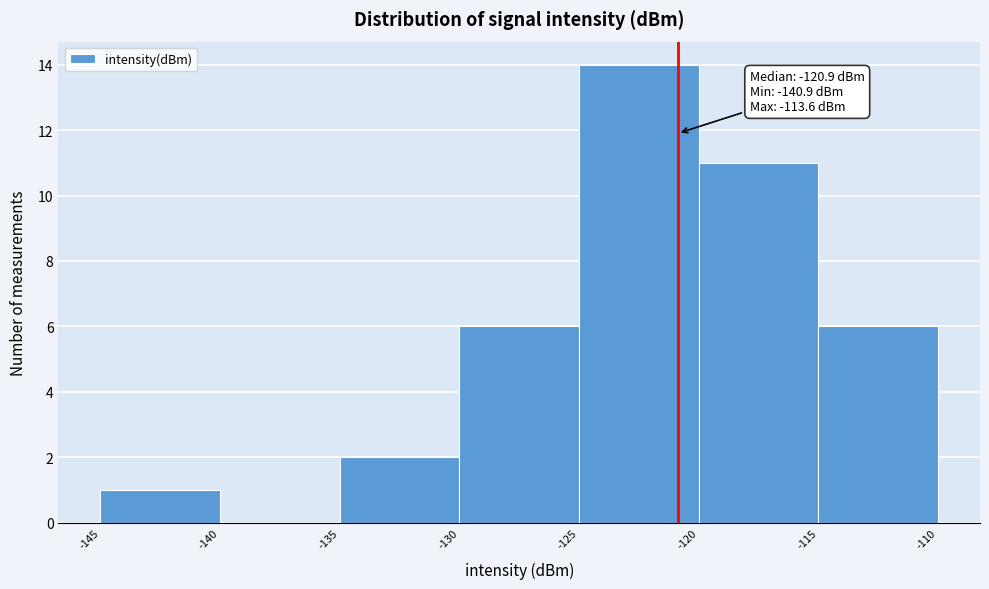

Which range on the x-axis has the tallest bar?

-125 to -120